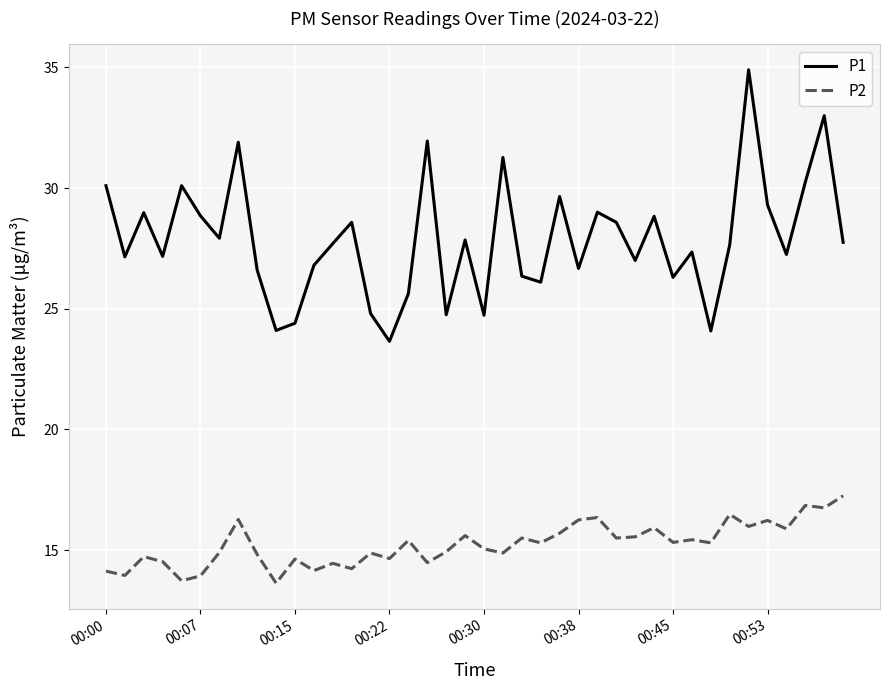

Which series has the largest total across all categories?

P1